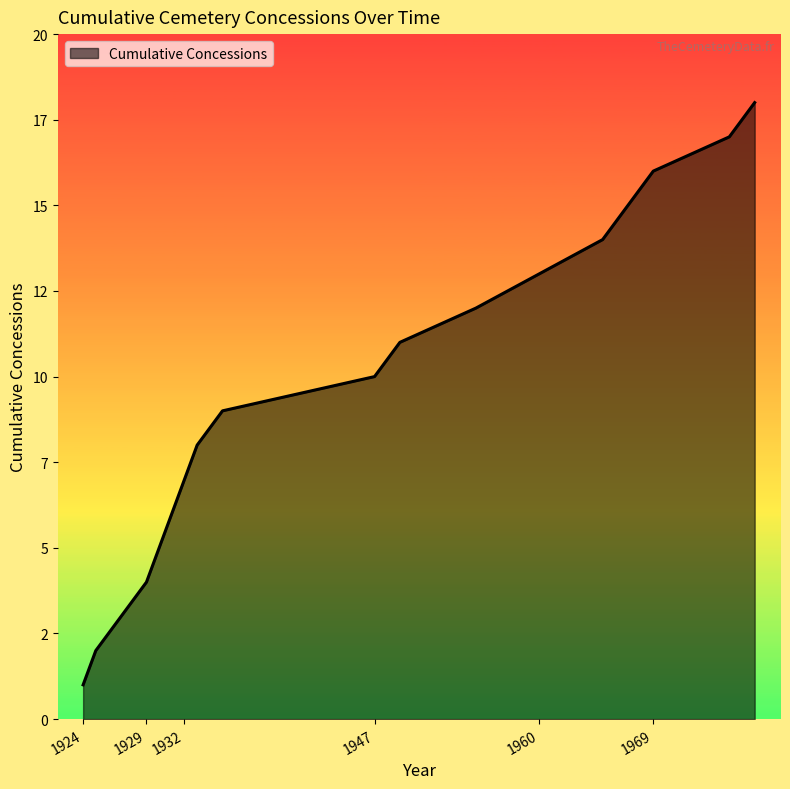

Is this an area chart (filled region under the line)?

Yes